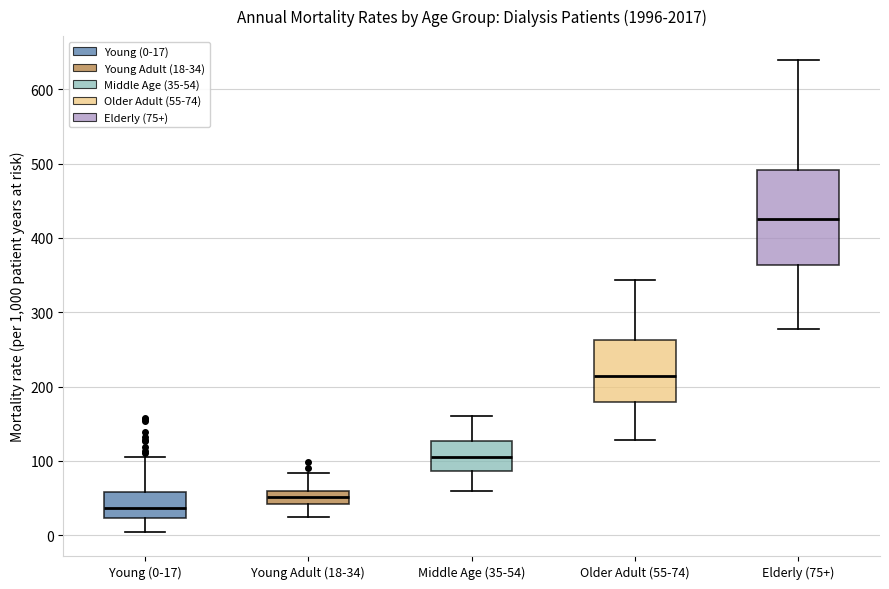

Which box is the tallest, from its lower edge to its upper edge?

Elderly (75+)